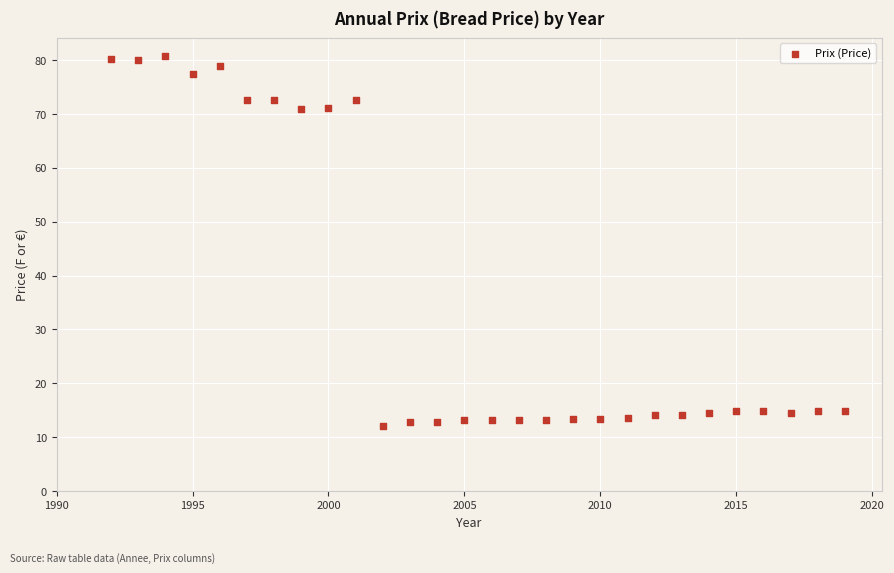

What is the range of X values (max minus min)?

27.0